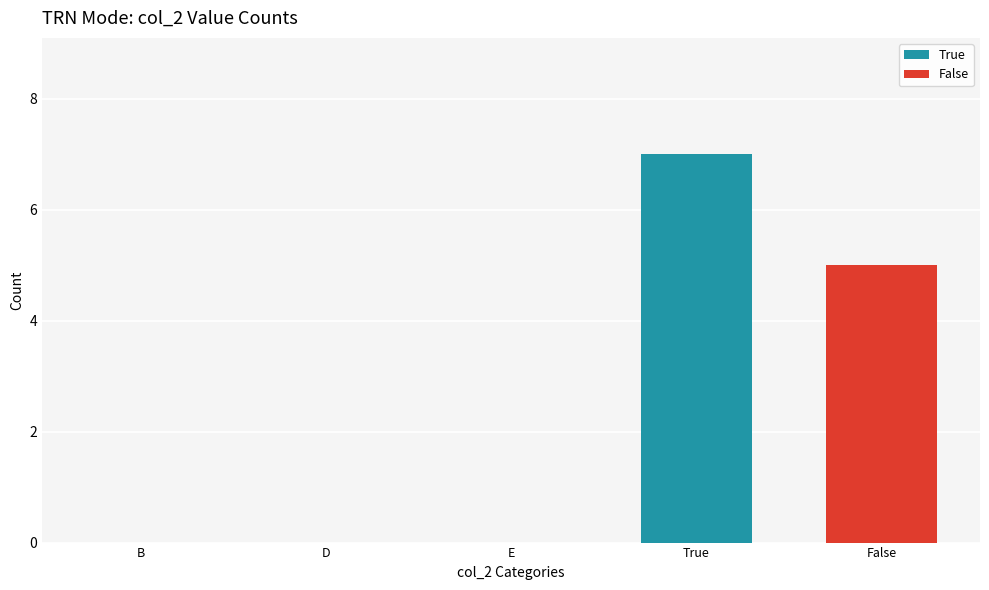

Reading left to right, what are the values for True?

B=0	D=0	E=0	True=7	False=0